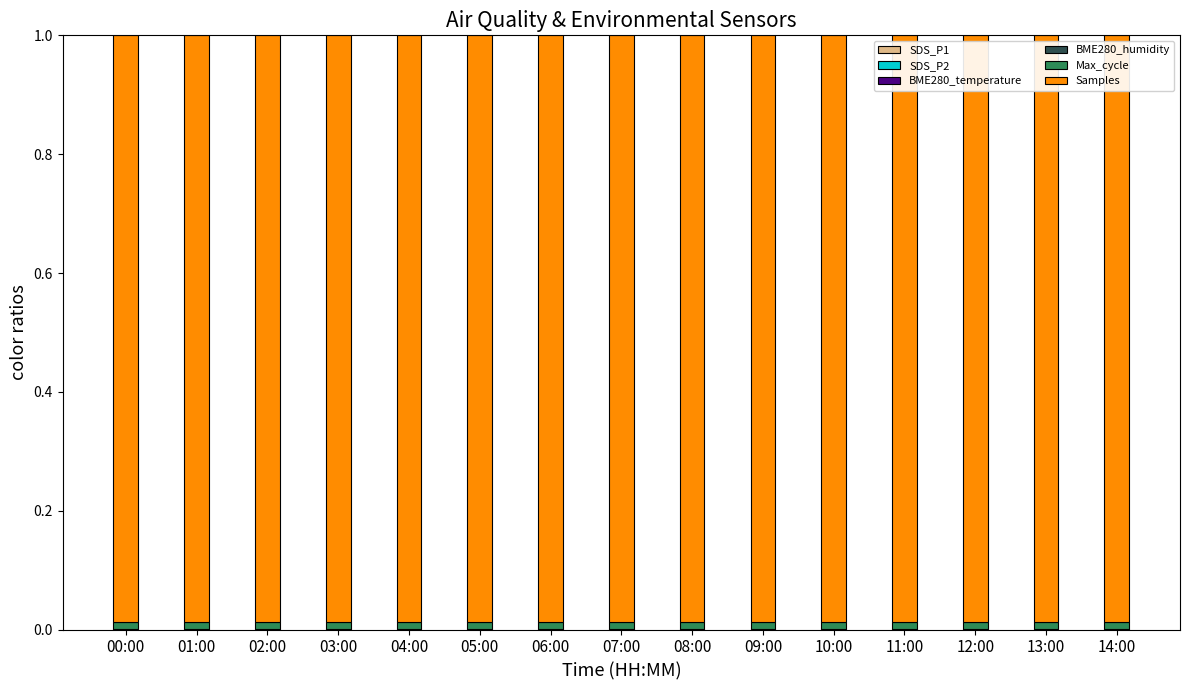

How many distinct data groups are displayed?

6